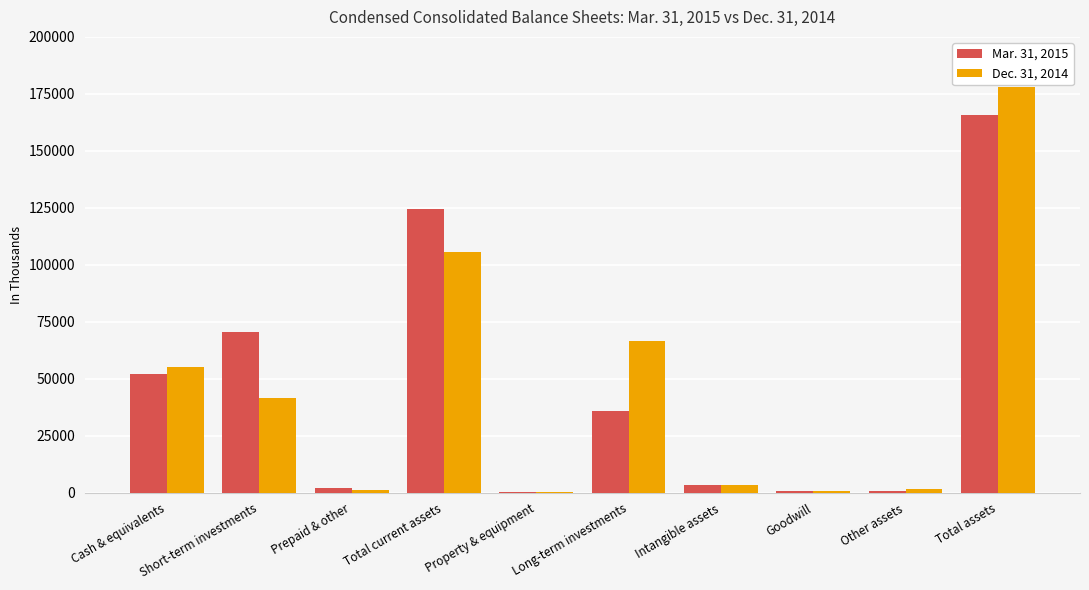

What is the sum of all Mar. 31, 2015 values?

455712